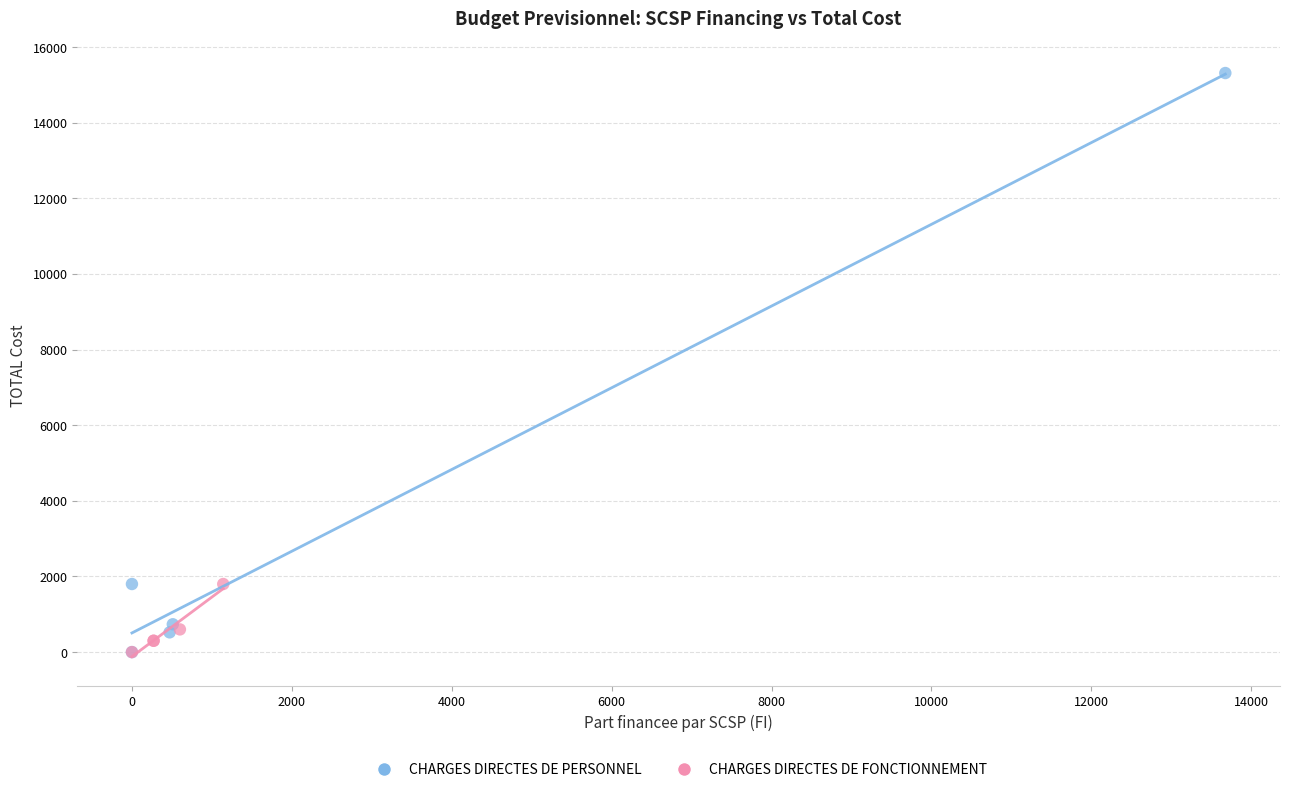

Which series reaches the maximum Y coordinate?

CHARGES DIRECTES DE PERSONNEL